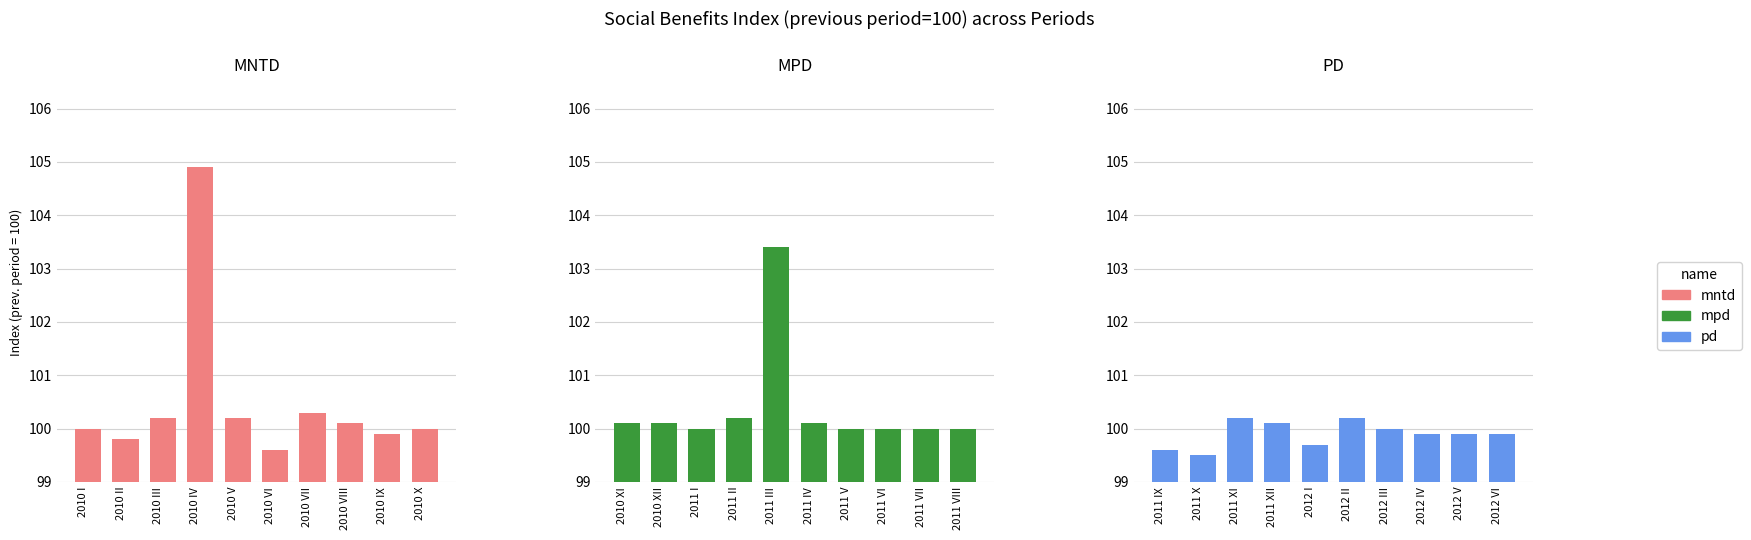

Between 2010 II and 2010 IV, which series saw the biggest shift?

MNTD